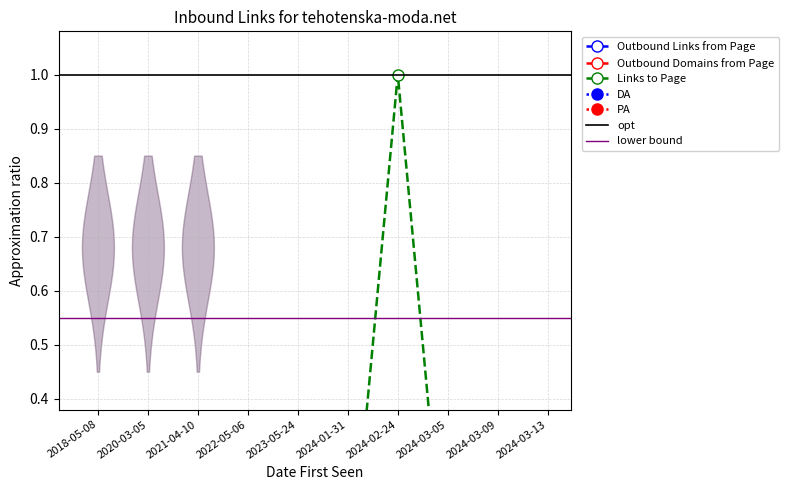

The Outbound Links from Page series shows 0.0 at 2022-05-06. True or false?

False